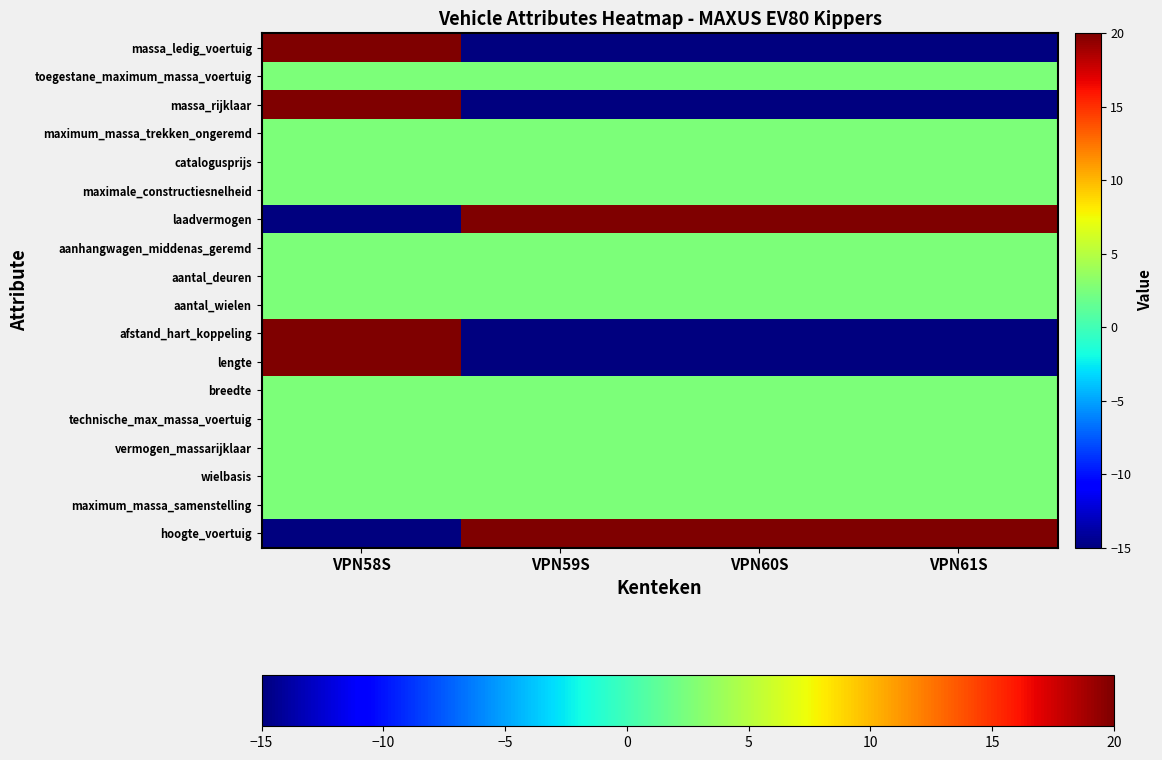

Between VPN61S and VPN59S, which is larger?

VPN61S